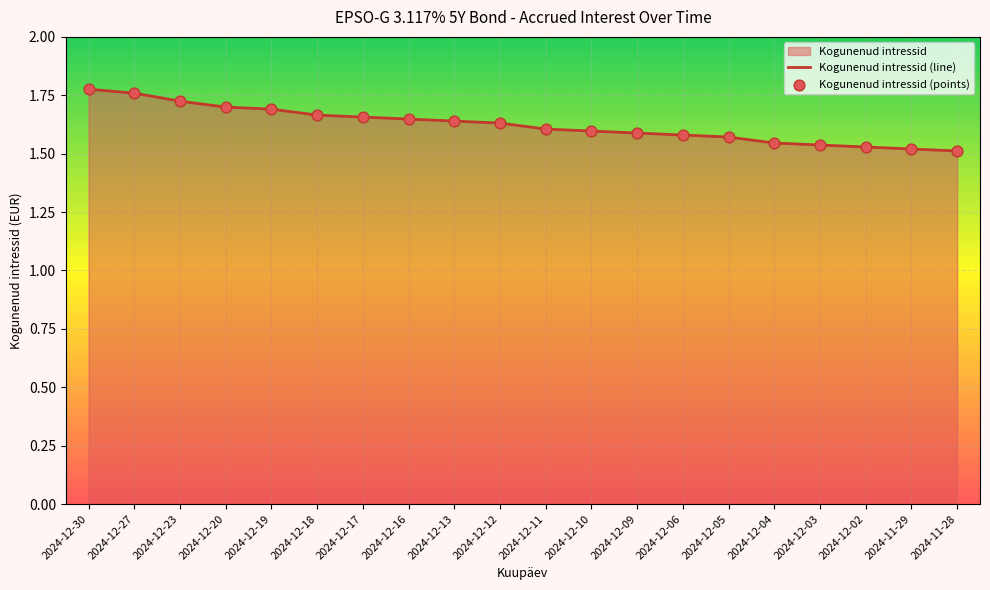

Between 2024-12-27 and 2024-11-28, which is larger?

2024-12-27